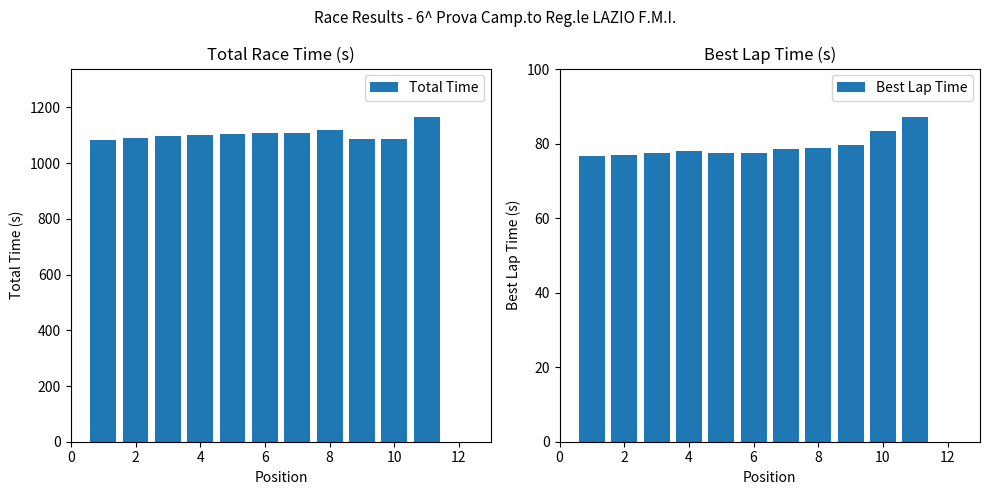

At which label does Best Lap Time first exceed 78?

4